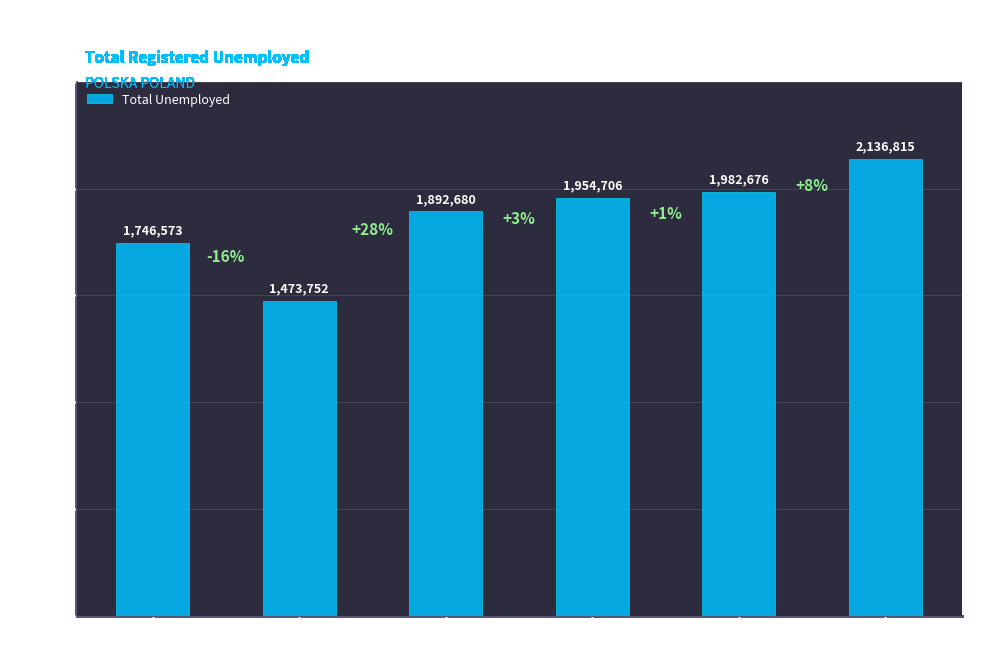

Which has a higher value, 2012 or 2011?

2012